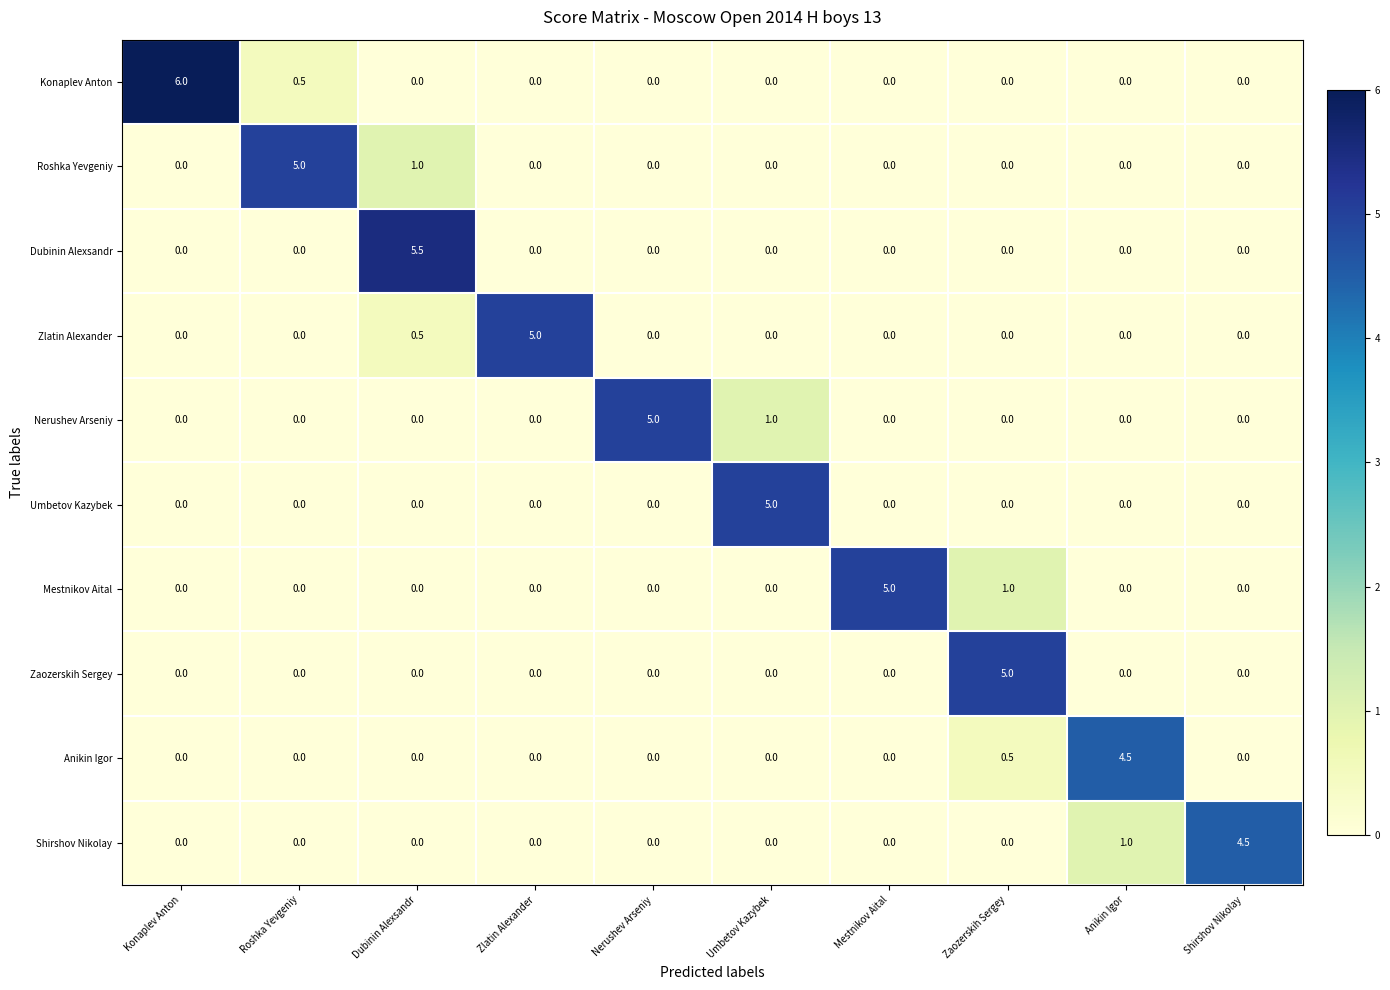

What is the greatest value displayed?

6.0